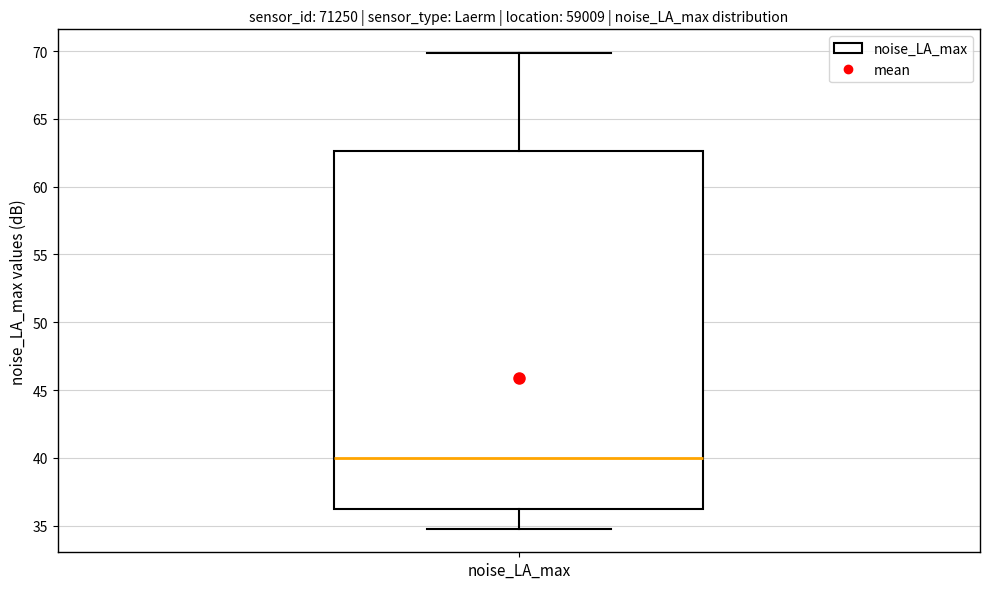

Read this box plot against the y-axis: the position of the median line, the range covered by the box, and the ends of both whiskers. The values are not printed on the chart, so give them approximately, as read against the axis.

median 40.0, box 36.0 to 62.5, whiskers 35.0 to 70.0